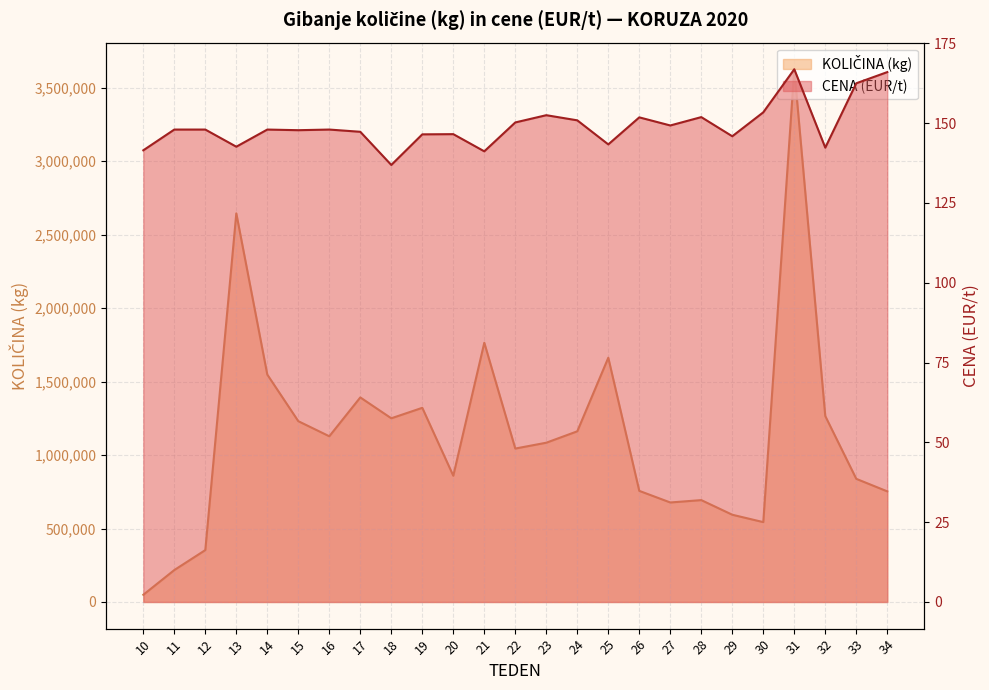

Does the chart display data point markers on the line(s)?

No